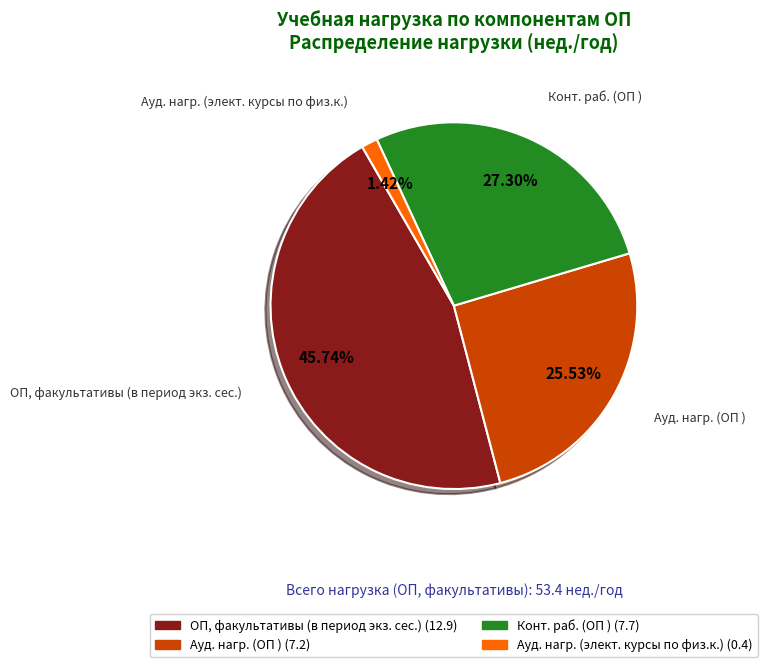

The ОП, факультативы (в период экз. сес.) slice represents 46% of the pie. True or false?

True